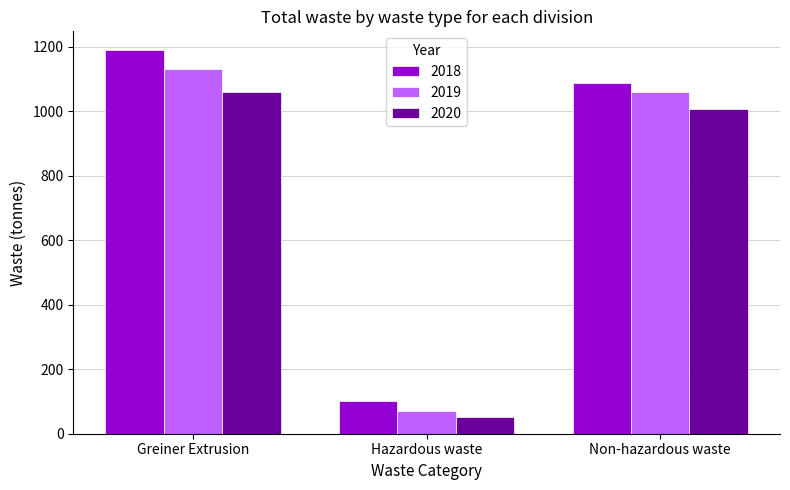

At which category is the sum across all series the highest?

Greiner Extrusion